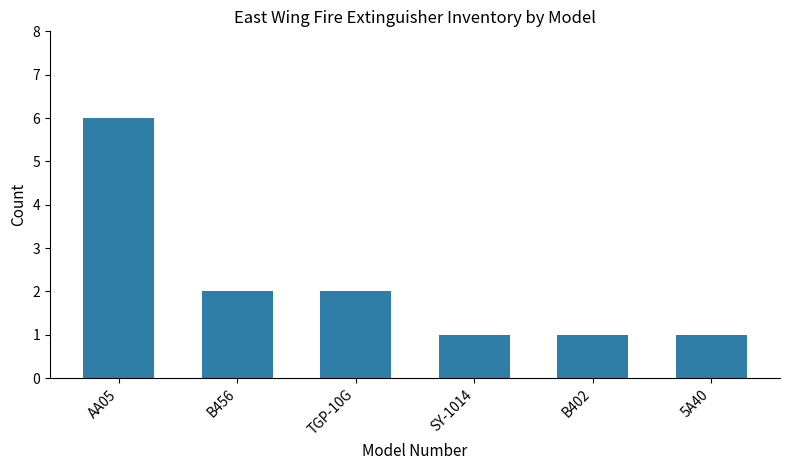

How many series are shown in this chart?

1